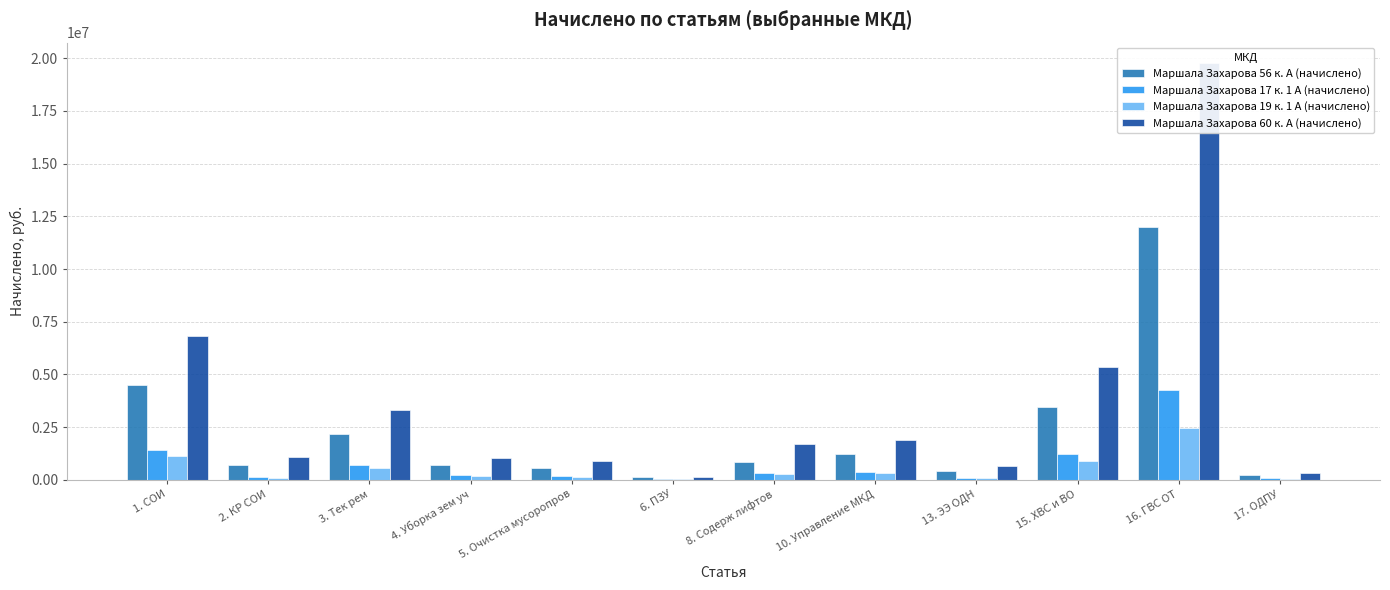

What is the sum of all Маршала Захарова 17 к. 1 А (начислено) values?

8969039.6